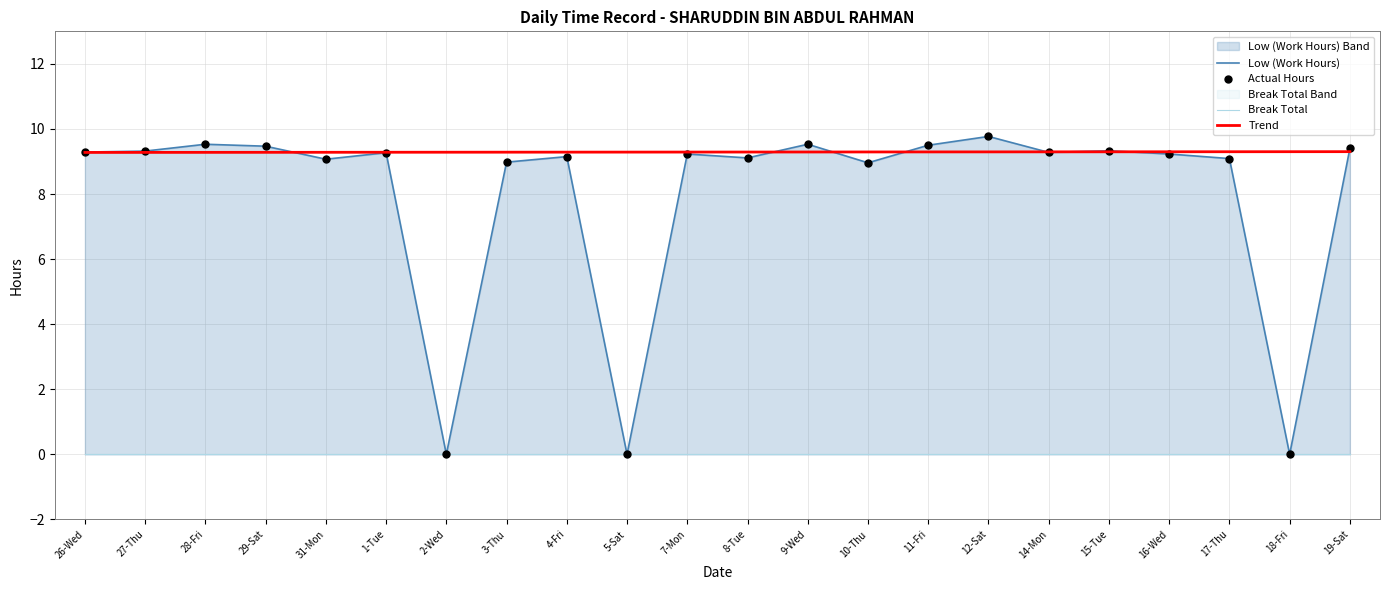

Which series has the largest total across all categories?

Trend